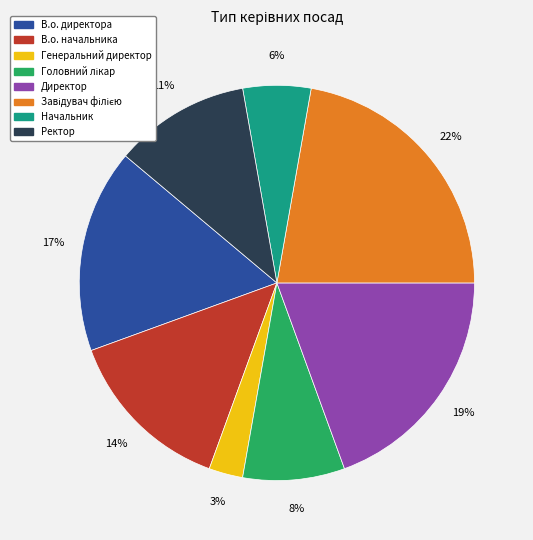

To the nearest percent, what percentage of the pie is Ректор?

11%